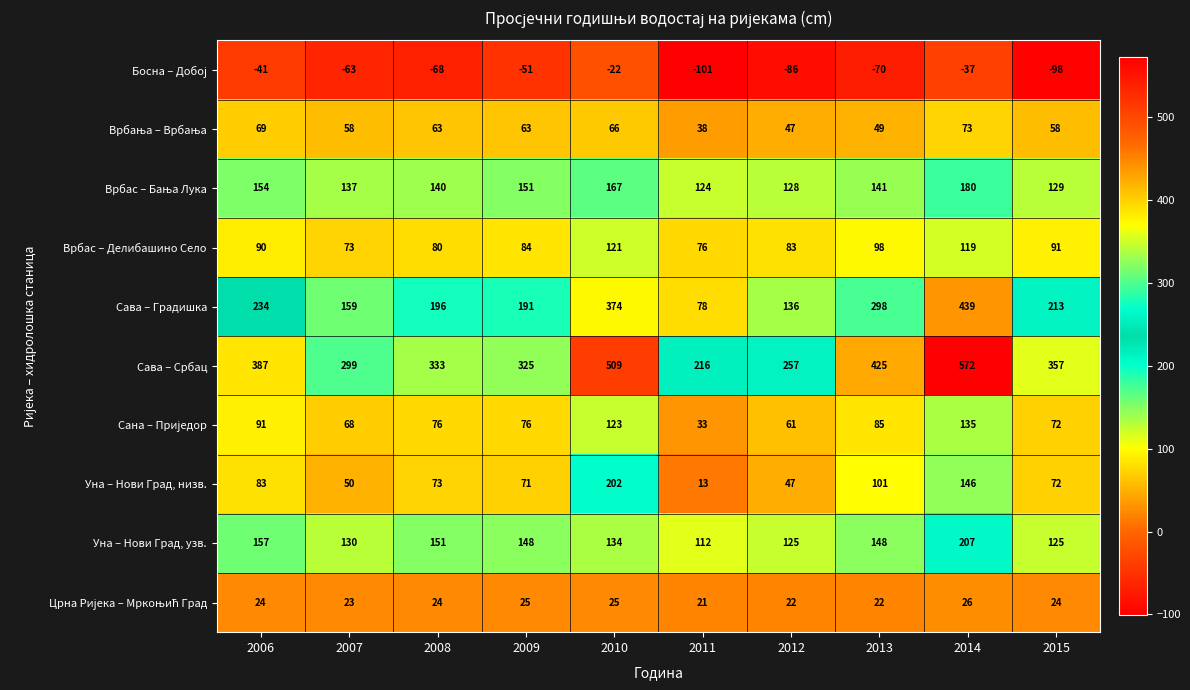

Where does the Уна – Нови Град, низв. series first go above 73?

2006